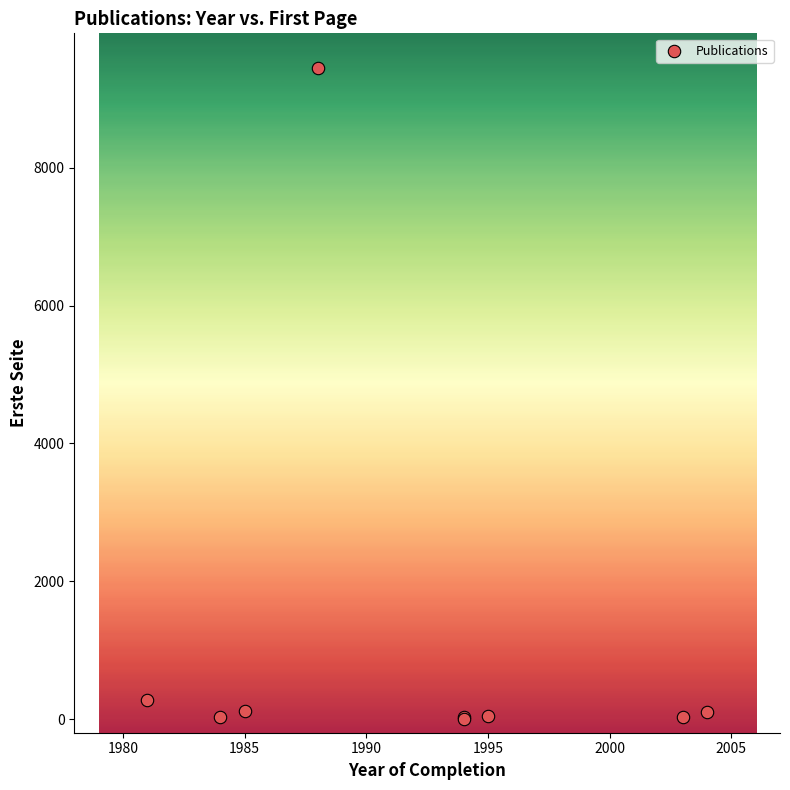

What Y value in the scatter plot is closest to 4726?

279